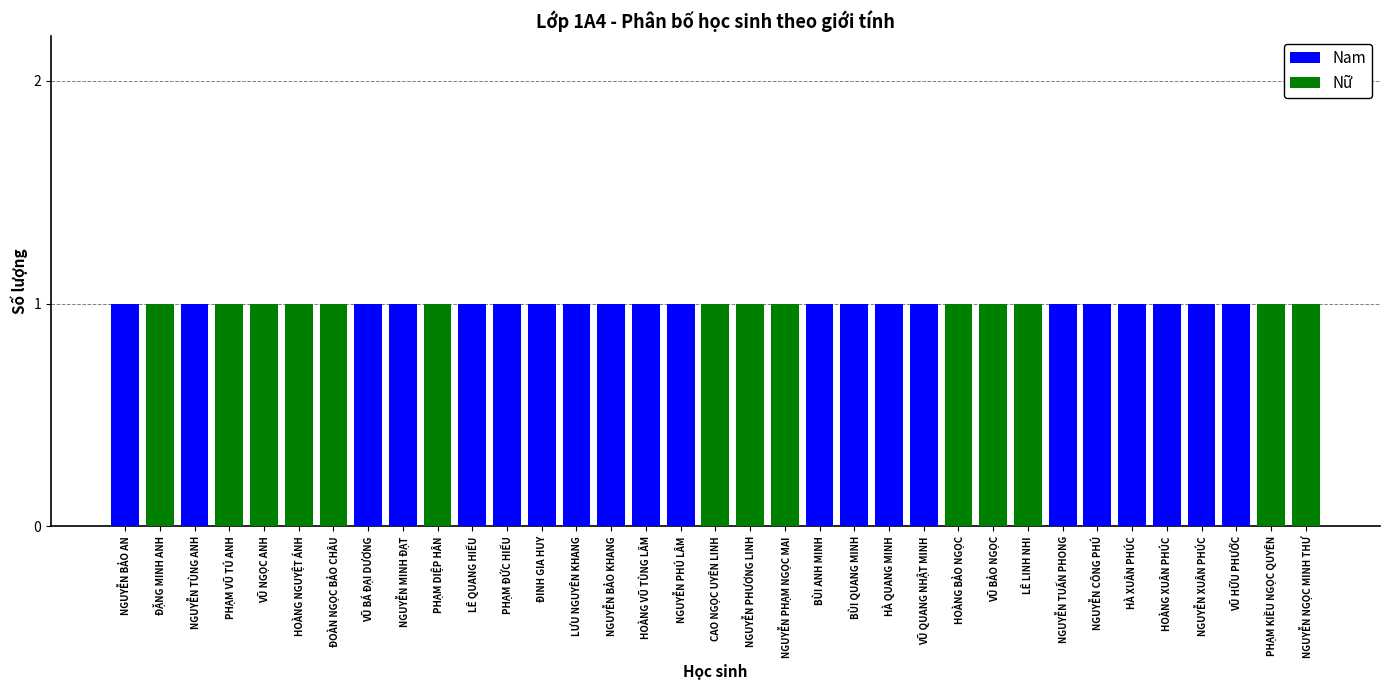

True or false: Nam has a value of 0 at BÙI ANH MINH.

False